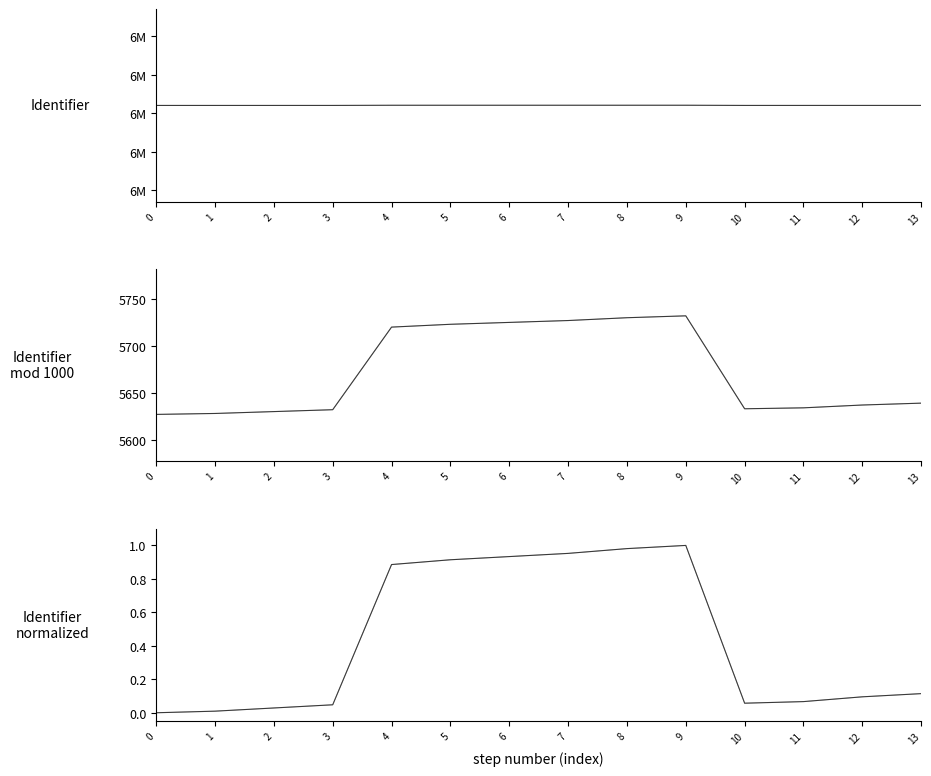

How many categories are shown in the chart?

14